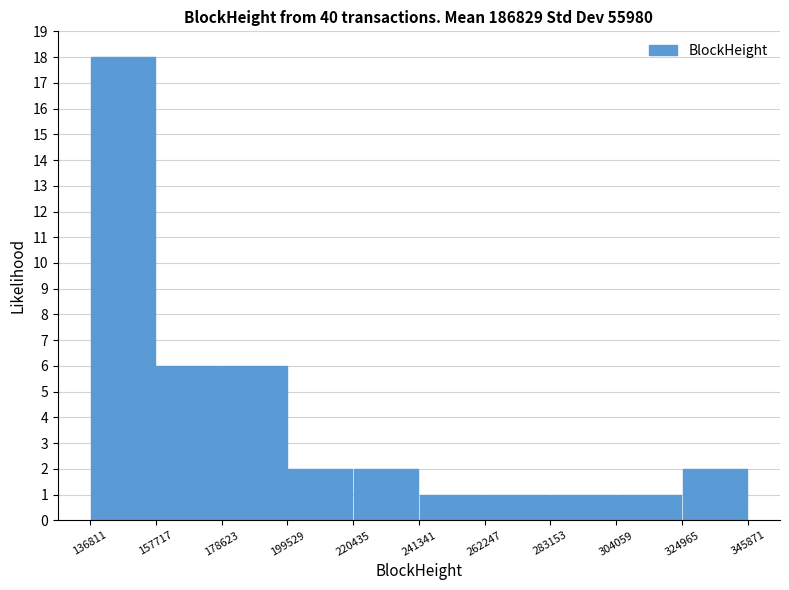

Reading left to right, transcribe this chart: for each bar, give the range it covers on the x-axis and its height. The values are not printed on the chart, so give them approximately, as read against the axis.

136811 to 157717: 18
157717 to 178623: 6
178623 to 199529: 6
199529 to 220435: 2
220435 to 241341: 2
241341 to 262247: 1
262247 to 283153: 1
283153 to 304059: 1
304059 to 324965: 1
324965 to 345871: 2